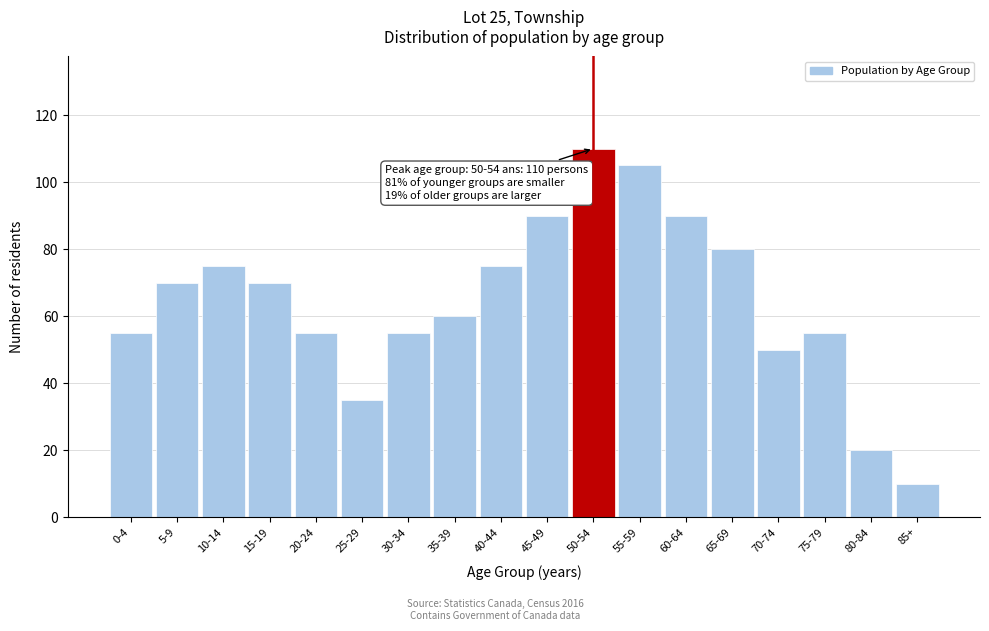

Reading left to right, transcribe all the data shown in this chart.

55	70	75	70	55	35	55	60	75	90	110	105	90	80	50	55	20	10